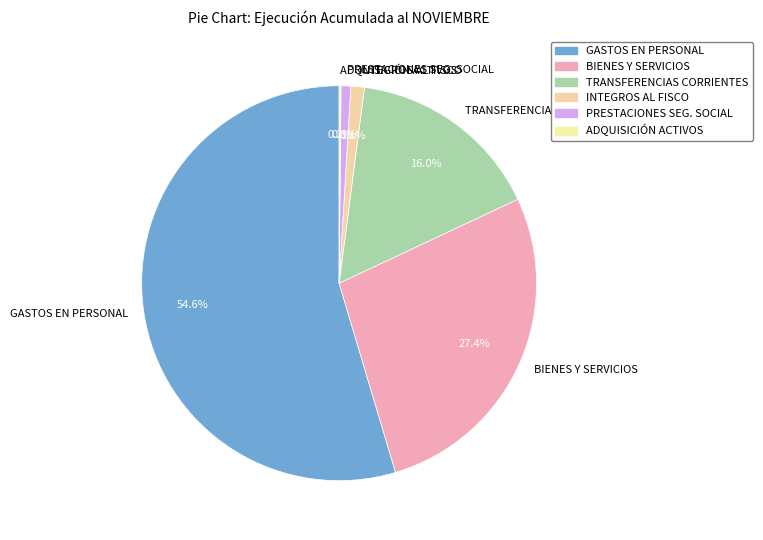

What is the majority slice?

GASTOS EN PERSONAL